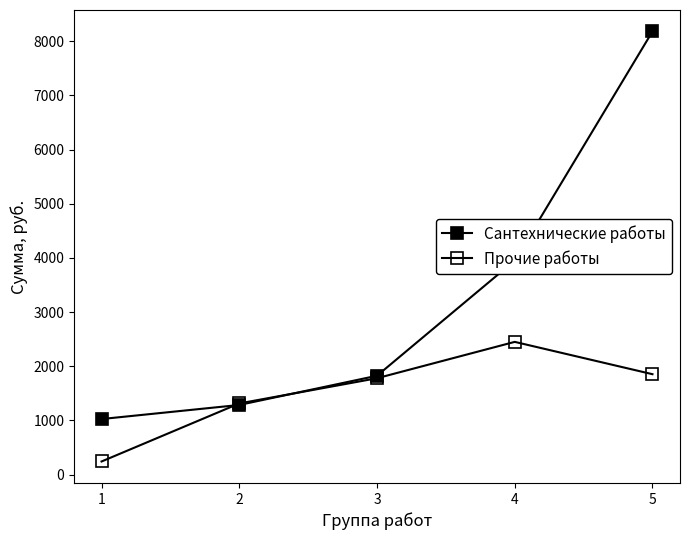

What is the minimum value shown in the chart?

241.7